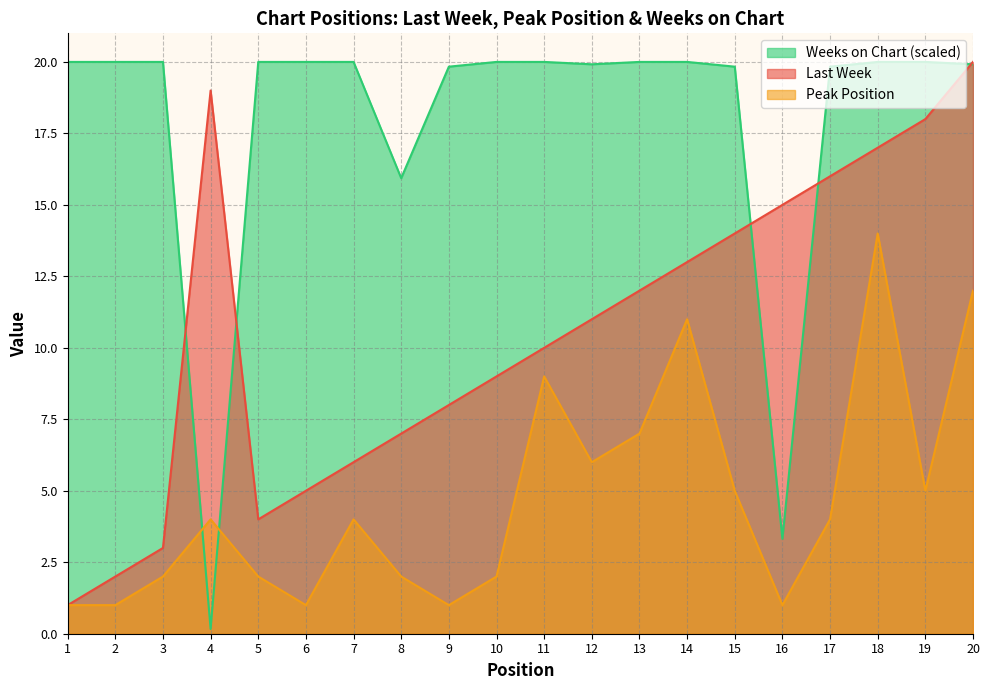

Is the value of Weeks on Chart at 15 greater than the value of Last Week at 11?

Yes